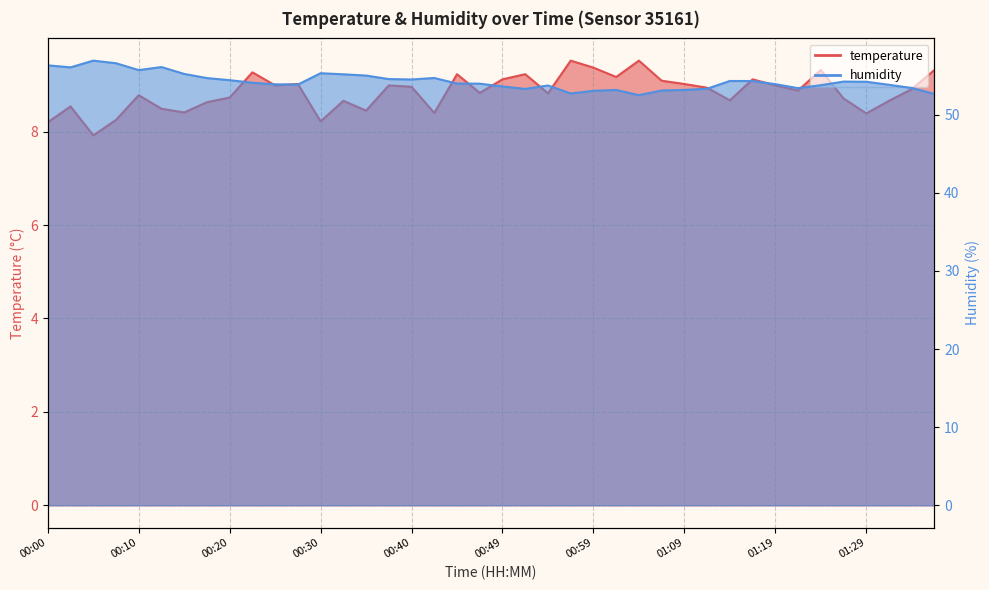

What is the spread (max minus min) of values at 01:31?

45.2